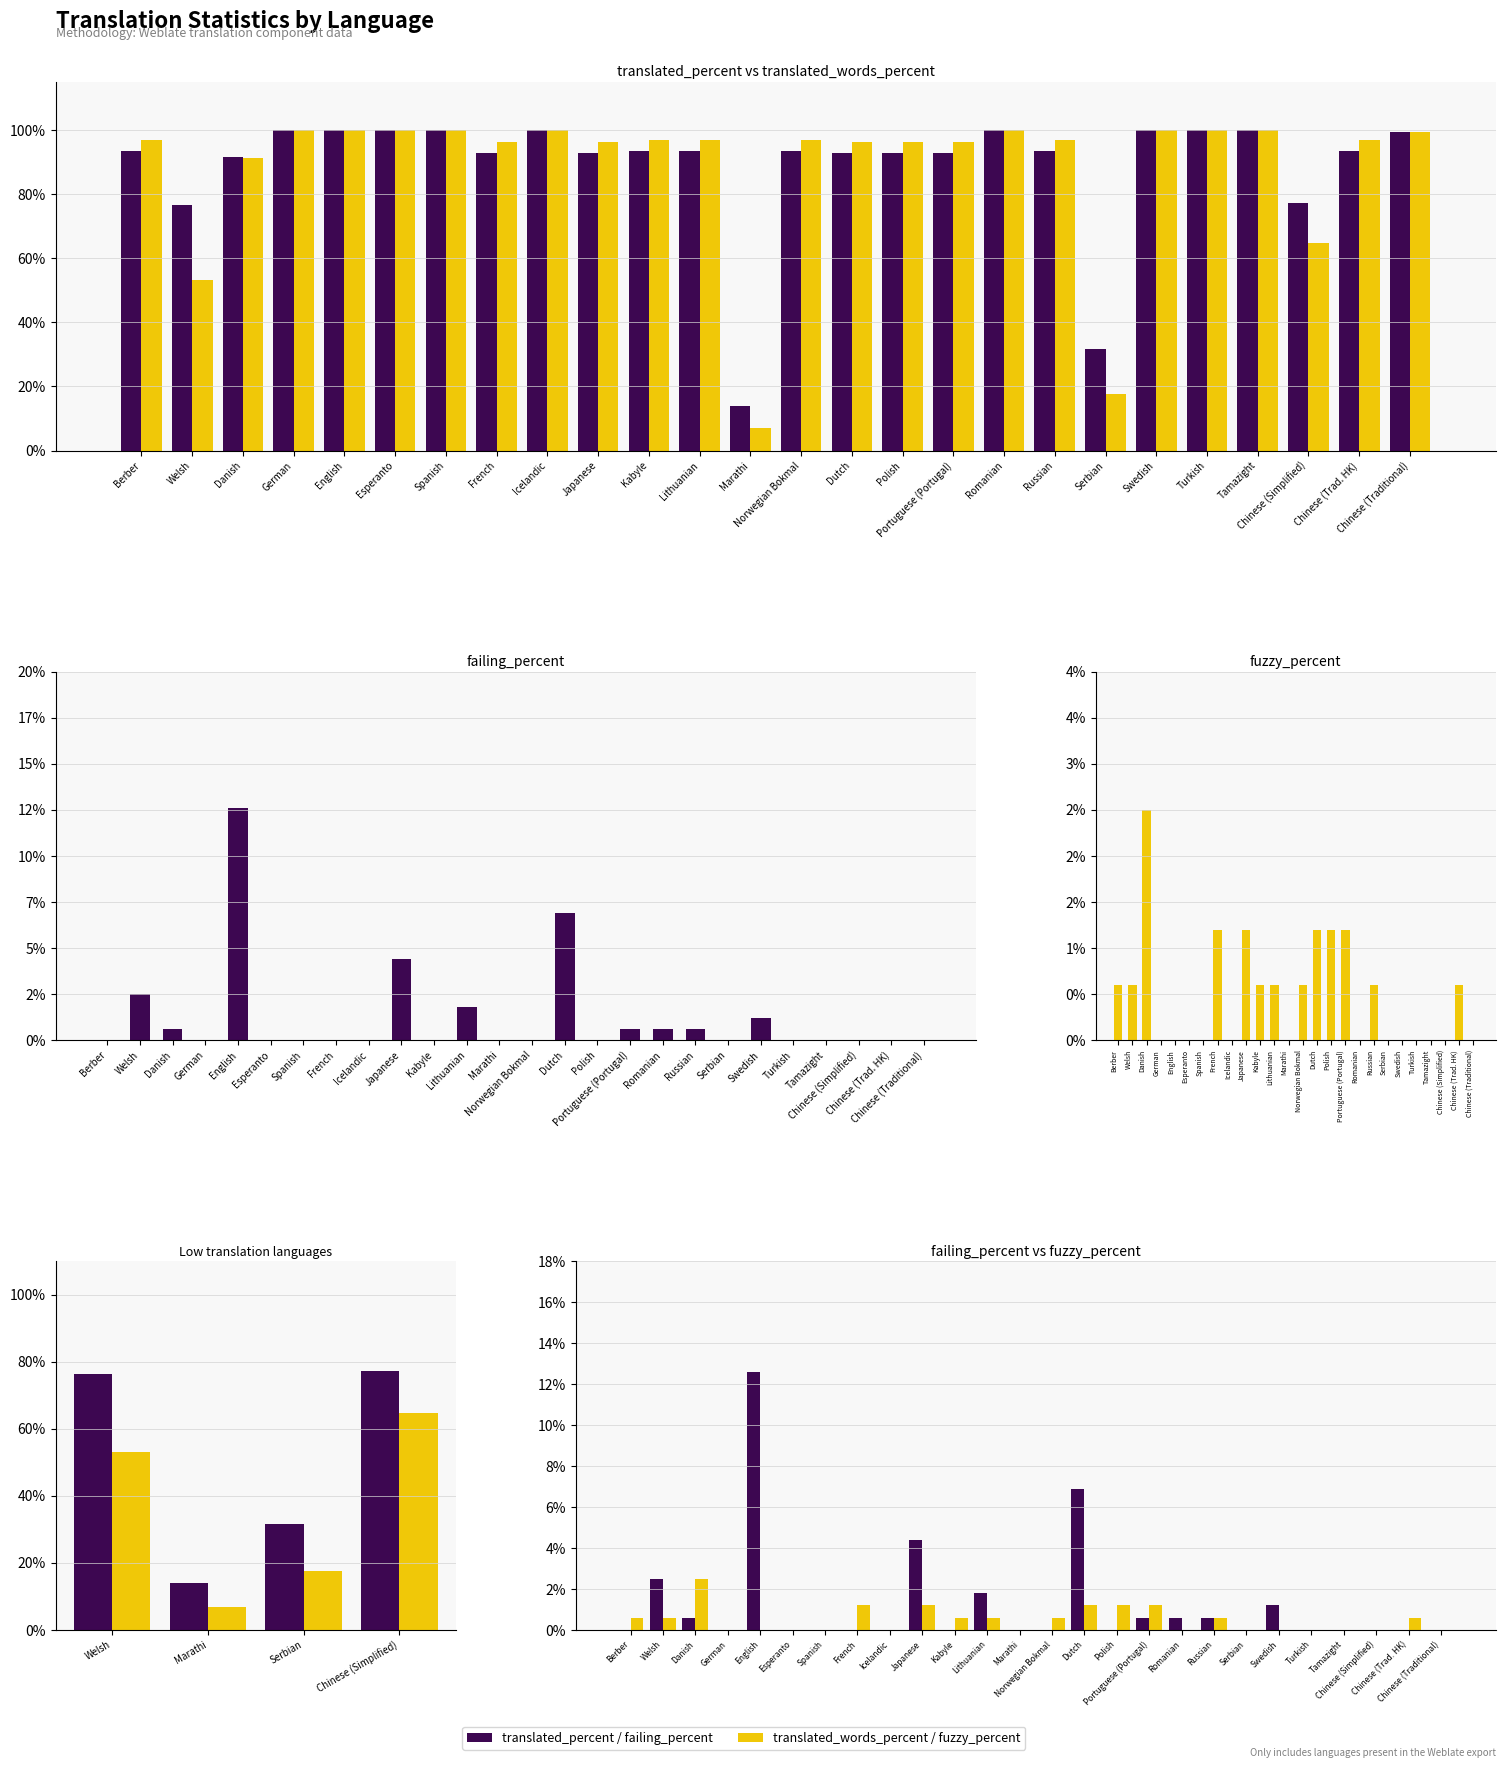

Which series has the largest total across all categories?

translated_percent